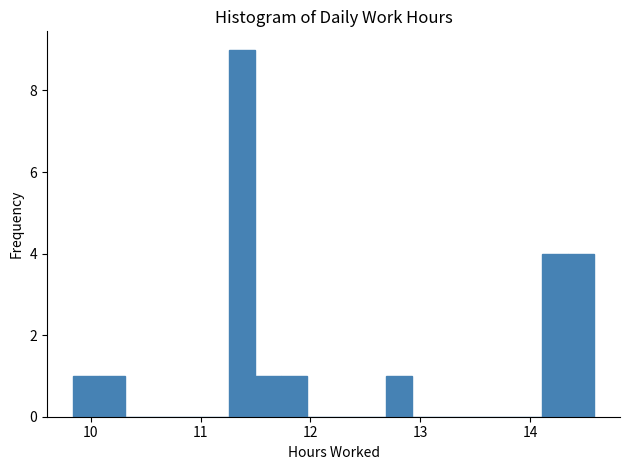

Around what value on the x-axis is the tallest bar? Give the approximate position of its centre, as read against the axis.

11.4